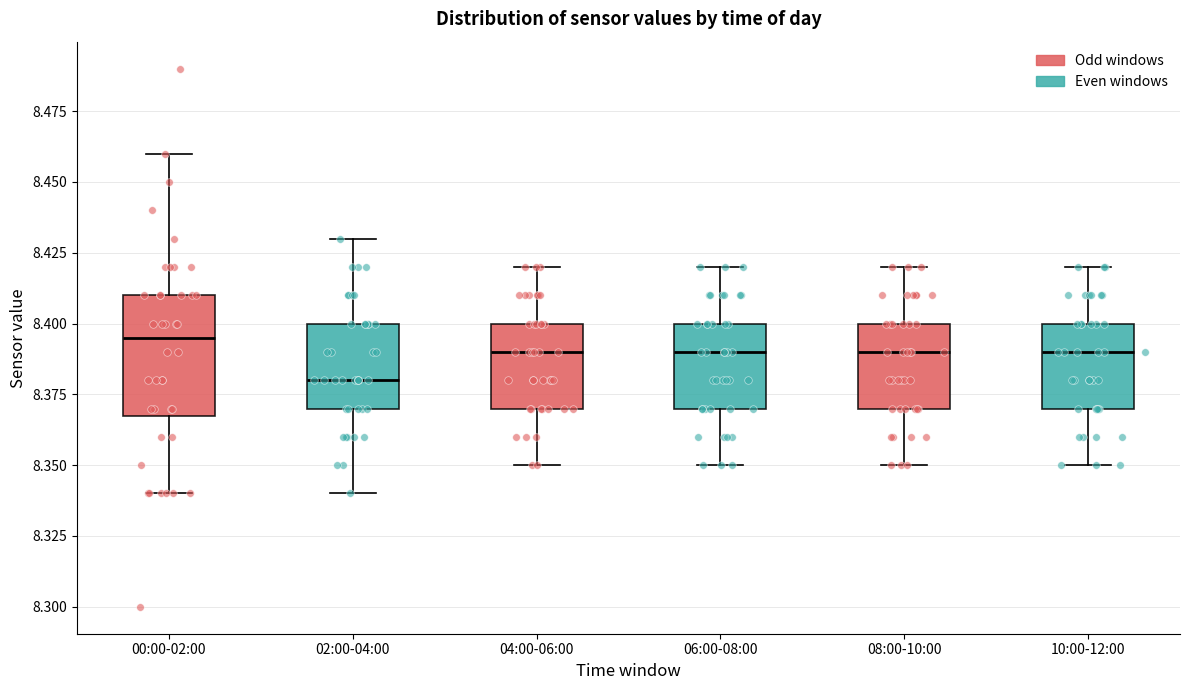

Reading left to right, read every box against the y-axis: the position of its median line, the range the box covers, and the ends of its whiskers. The values are not printed on the chart, so give them approximately, as read against the axis.

00:00-02:00: median 8.395, box 8.370 to 8.410, whiskers 8.340 to 8.460
02:00-04:00: median 8.380, box 8.370 to 8.400, whiskers 8.340 to 8.430
04:00-06:00: median 8.390, box 8.370 to 8.400, whiskers 8.350 to 8.420
06:00-08:00: median 8.390, box 8.370 to 8.400, whiskers 8.350 to 8.420
08:00-10:00: median 8.390, box 8.370 to 8.400, whiskers 8.350 to 8.420
10:00-12:00: median 8.390, box 8.370 to 8.400, whiskers 8.350 to 8.420